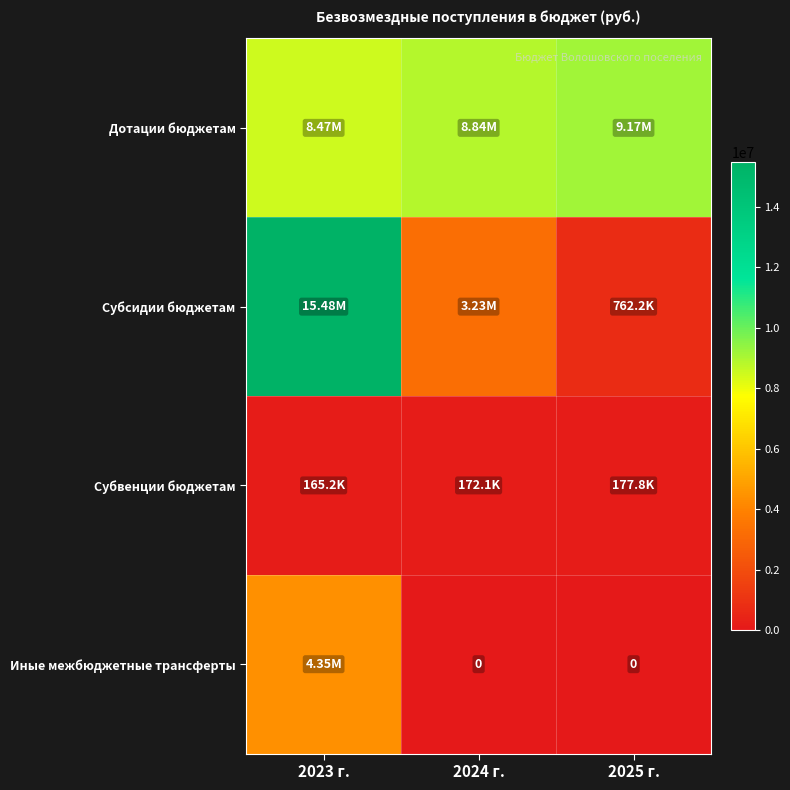

What is the average value of the Дотации бюджетам series?

8822166.7